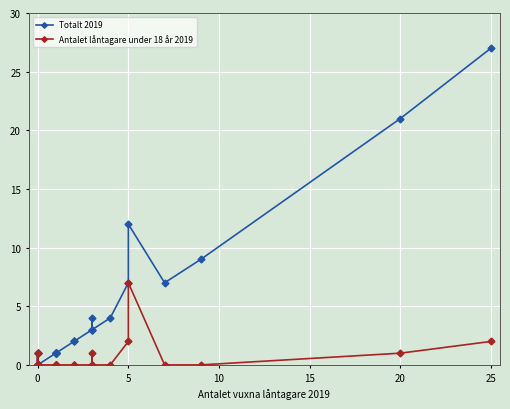

Reading left to right, transcribe all the data shown in this chart.

Totalt 2019: 0	0	0	0	0	0	0	0	0	0	1	0	0	1	0	1	1	1	1	1	1	1	1	2	2	2	3	4	3	3	4	7	12	7	9	21	27
Antalet låntagare under 18 år 2019: 0	0	0	0	0	0	0	0	0	0	1	0	0	1	0	0	0	0	0	0	0	0	0	0	0	0	0	1	0	0	0	2	7	0	0	1	2